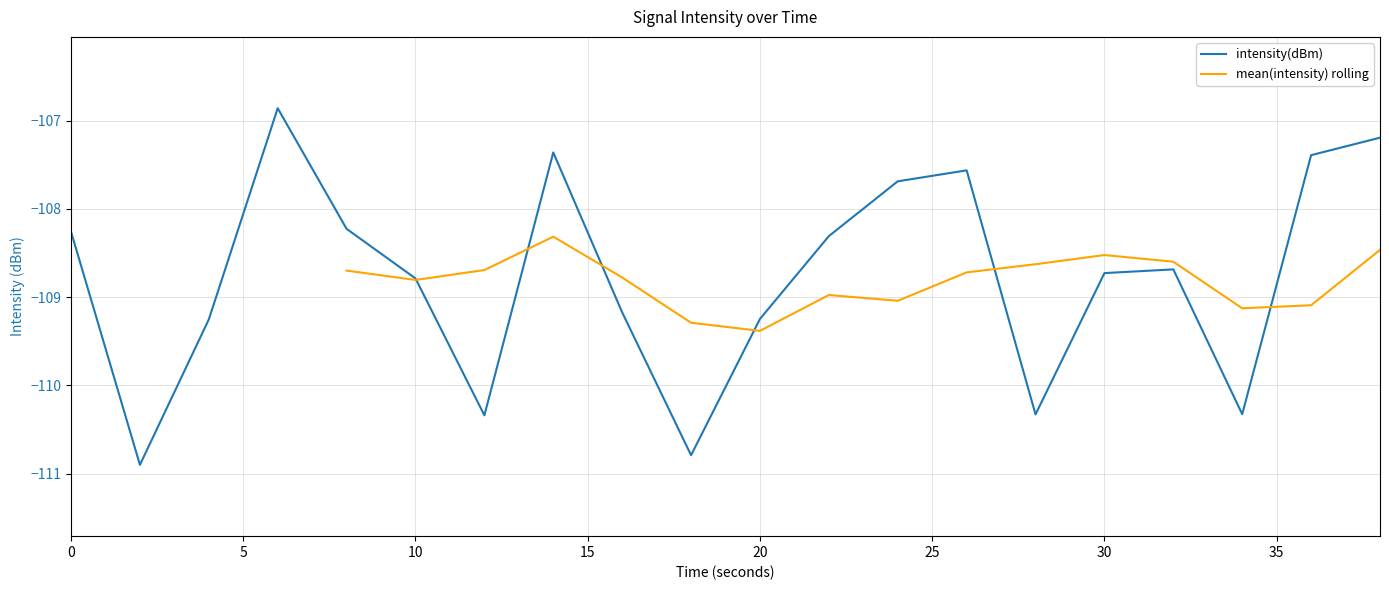

The intensity(dBm) series shows -170.8 at 10. True or false?

False